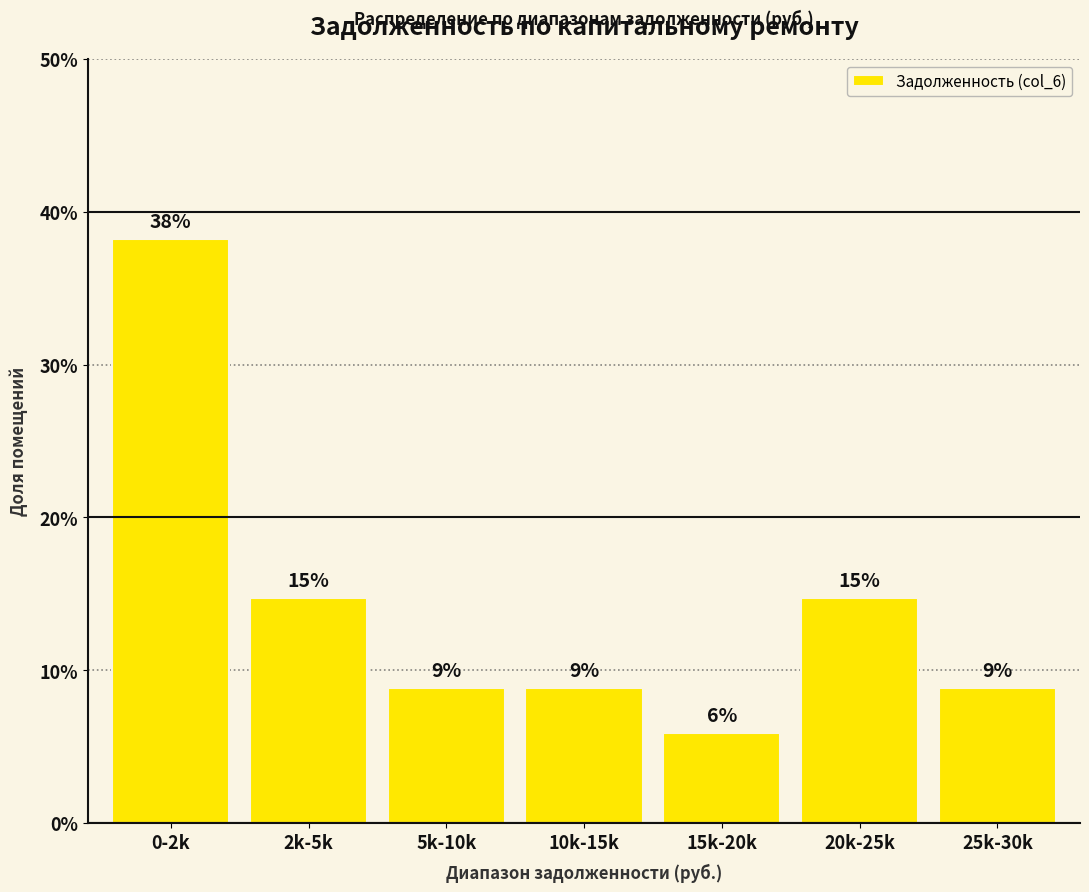

Does the chart contain any negative values?

No